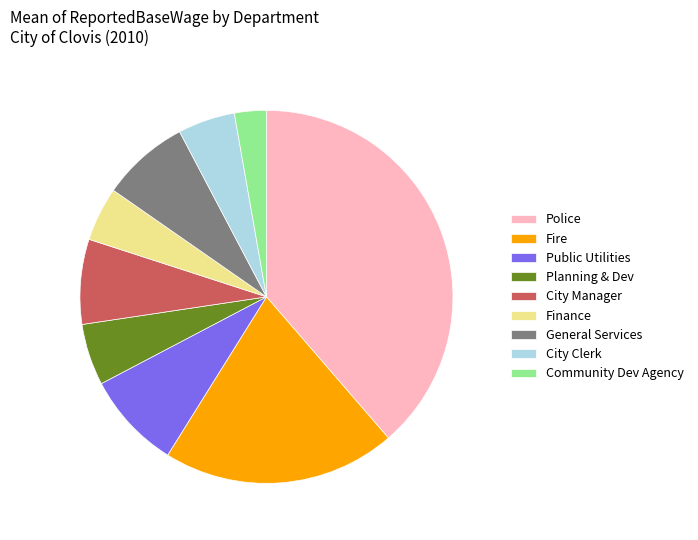

How many slices are in this pie chart?

9